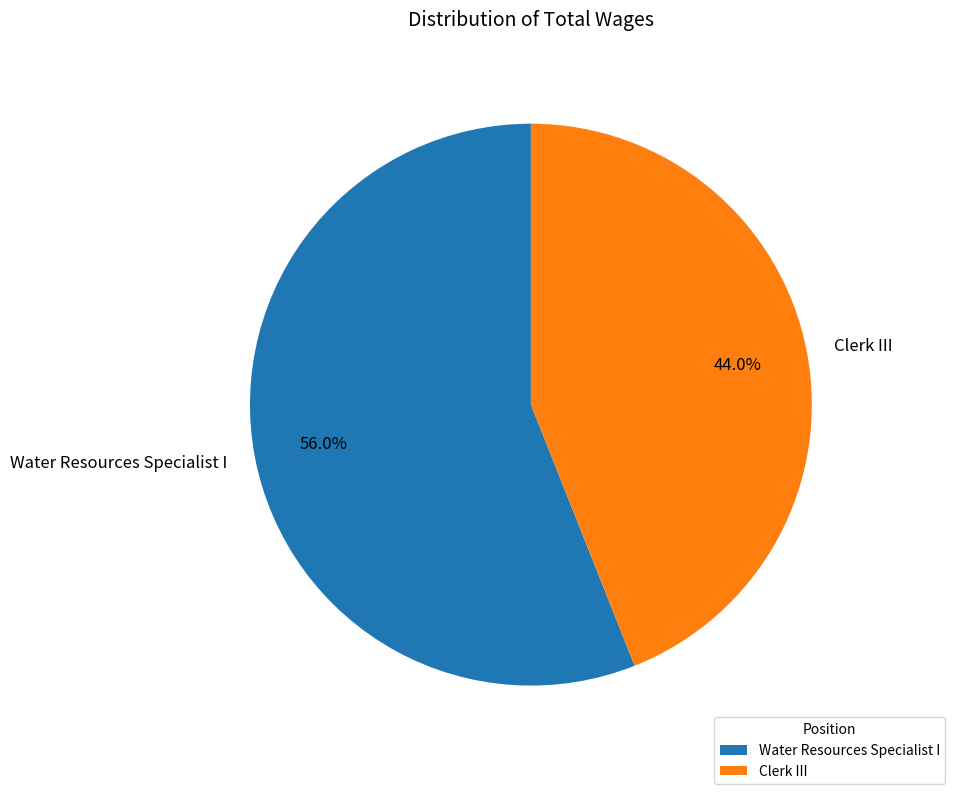

Do Clerk III and Water Resources Specialist I together represent more than half of the pie?

Yes